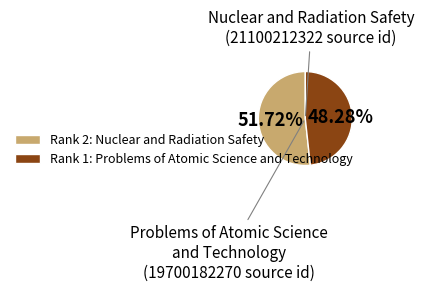

To the nearest percent, what is the average slice percentage?

50%